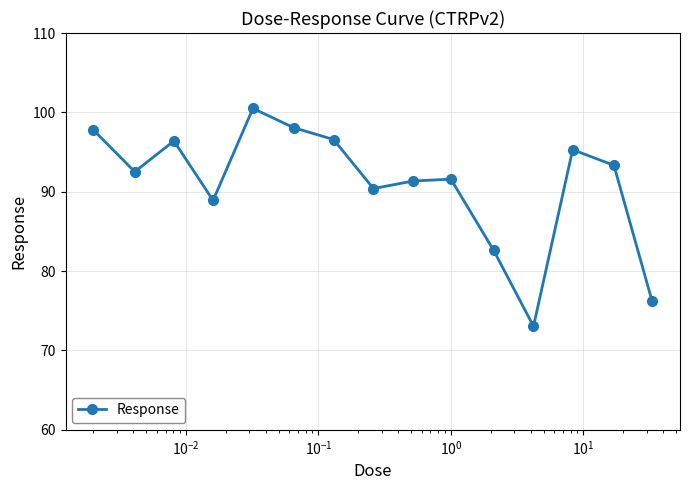

What is the value of the 13th point from the left?

95.3